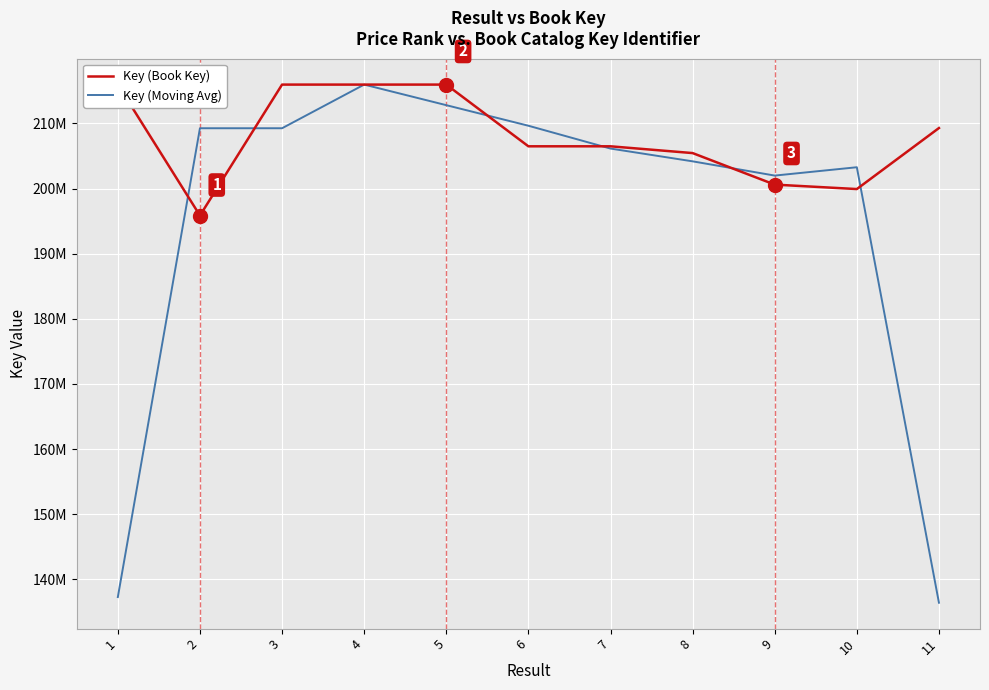

What is the smallest value displayed?

136410296.3